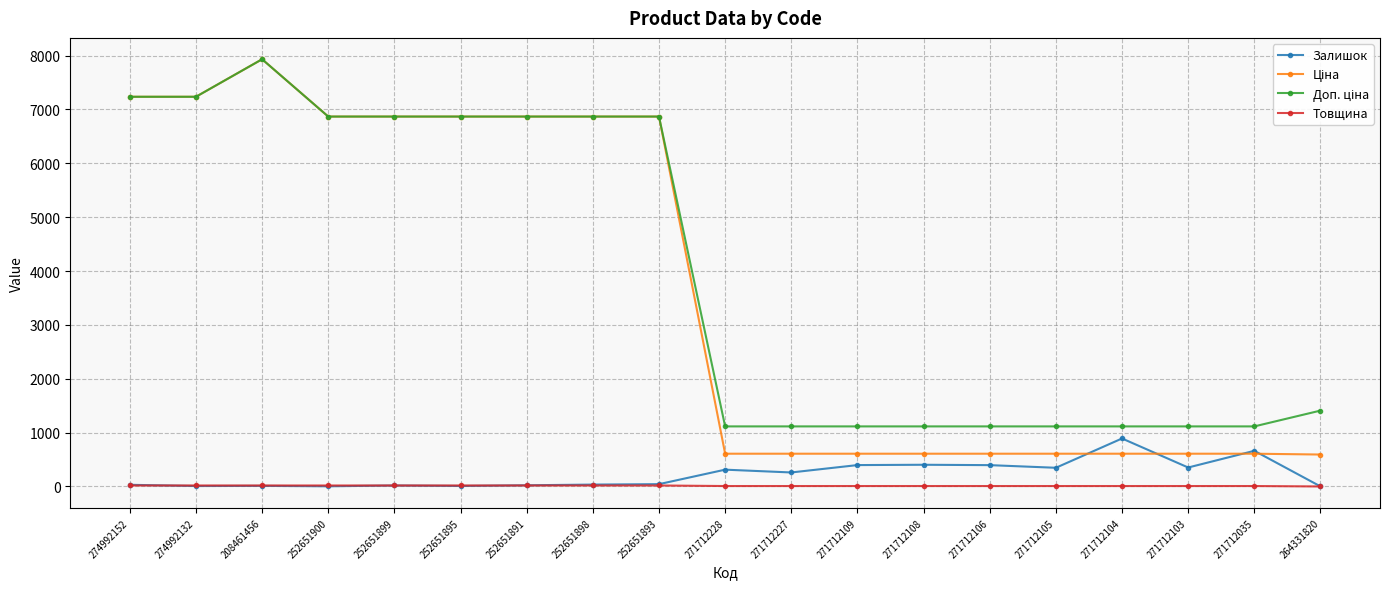

True or false: Залишок has more than 2 points higher than both neighbors.

True